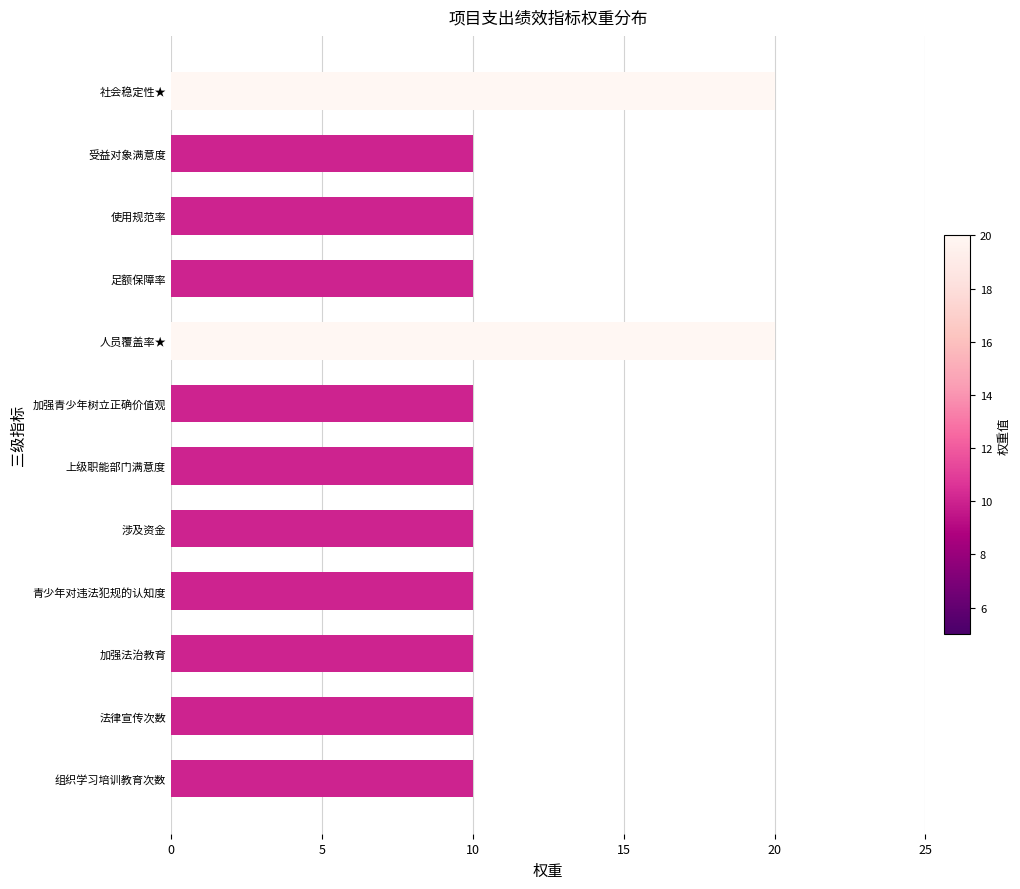

Is it true that the value at 加强青少年树立正确价值观 is 10?

True